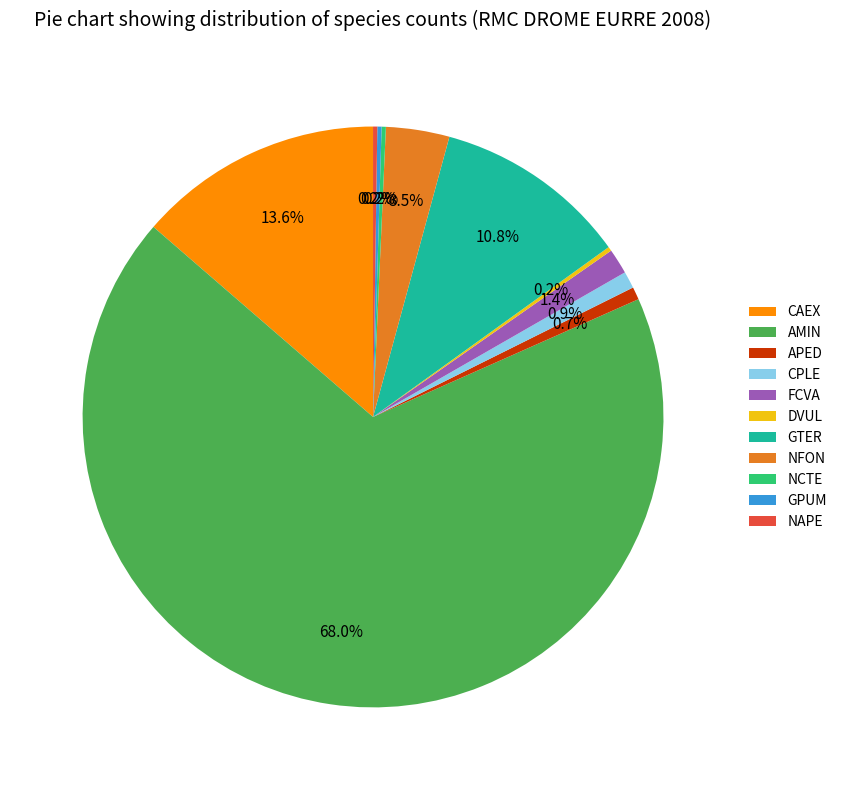

Does AMIN account for over 50% of the chart?

Yes